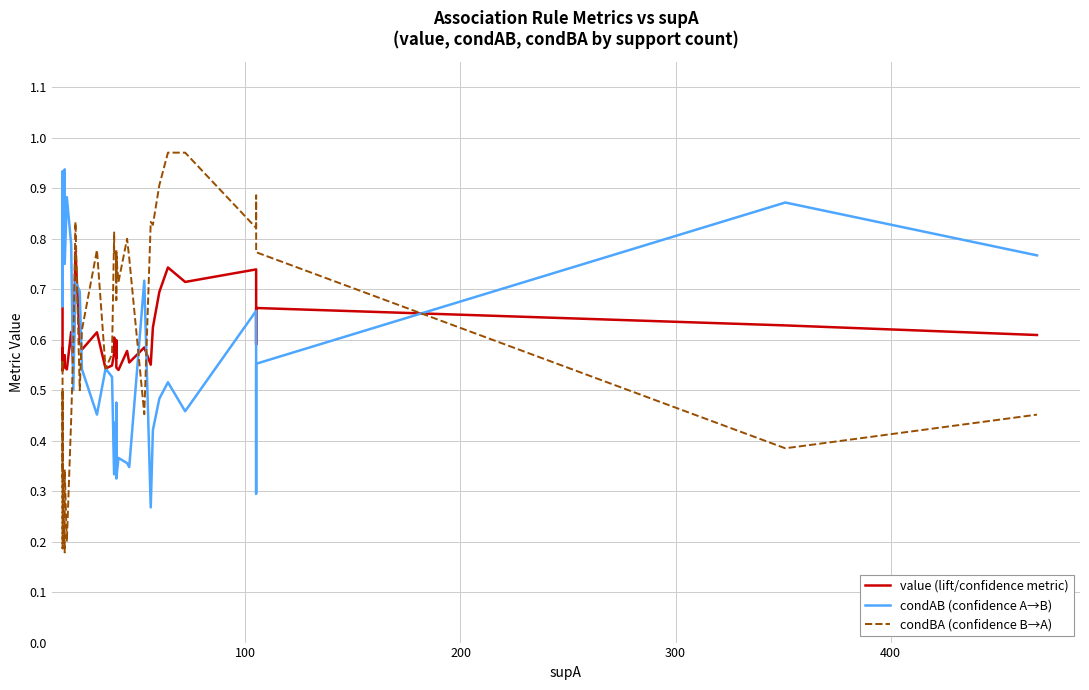

Which series changed the most between 100 and 300?

condBA (confidence B→A)